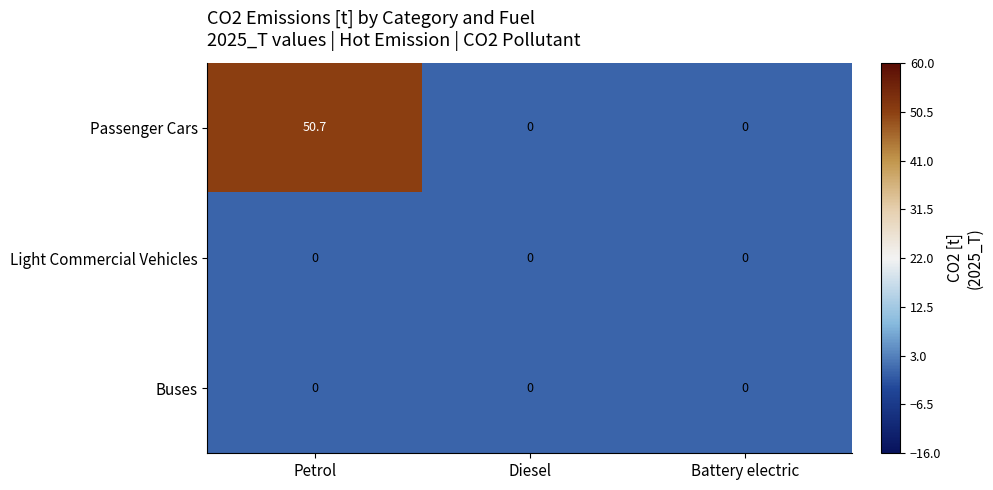

What is the sum of all Passenger Cars values?

50.7